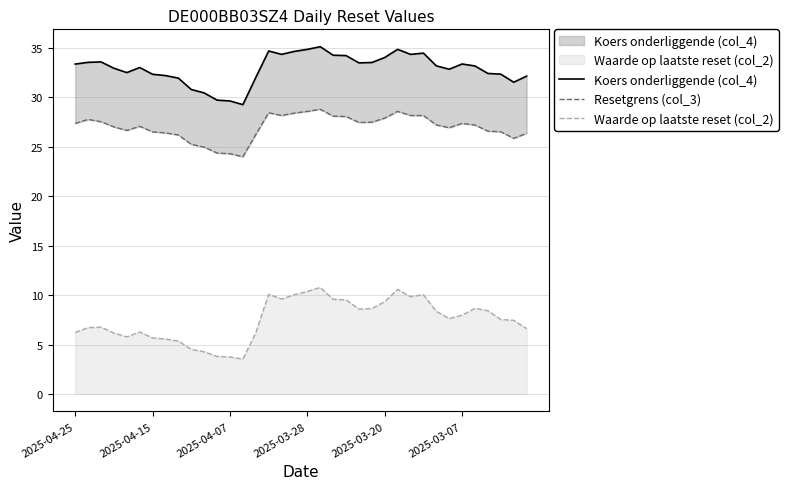

Which series has the largest total across all categories?

Koers onderliggende (col_4)